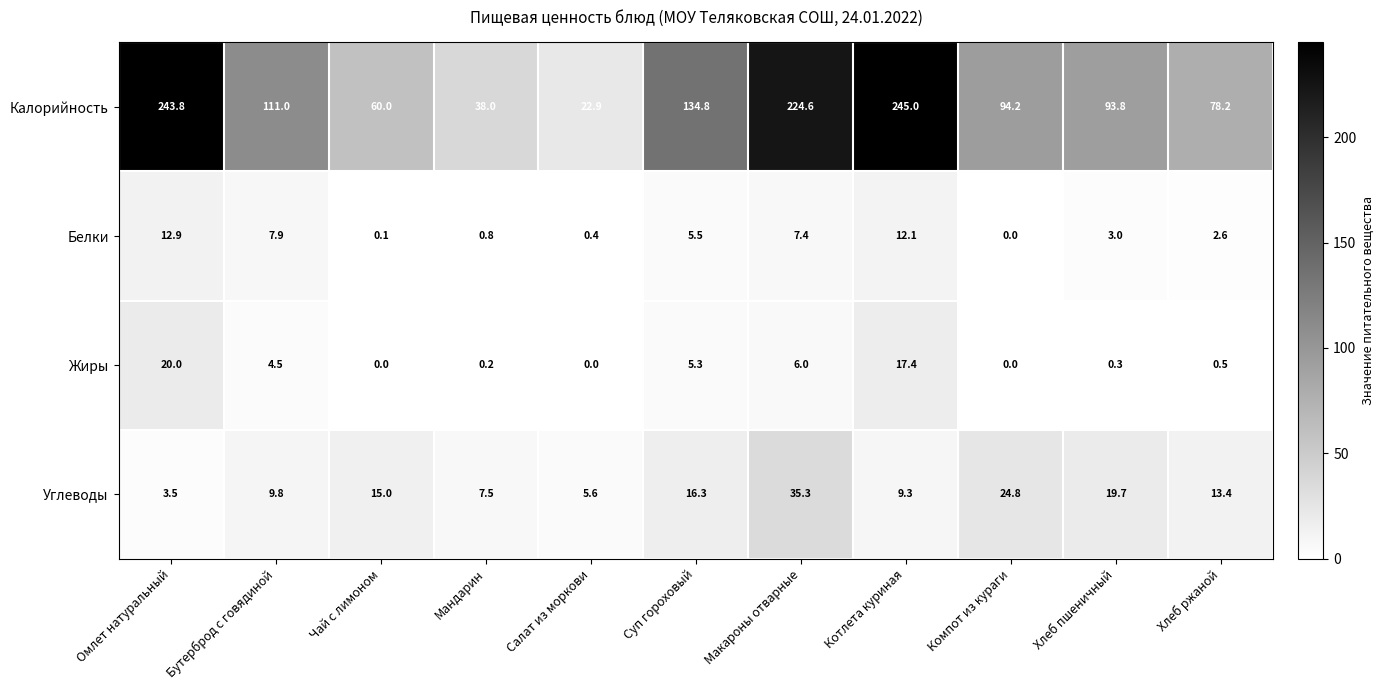

At which label does Белки reach its peak?

Омлет натуральный